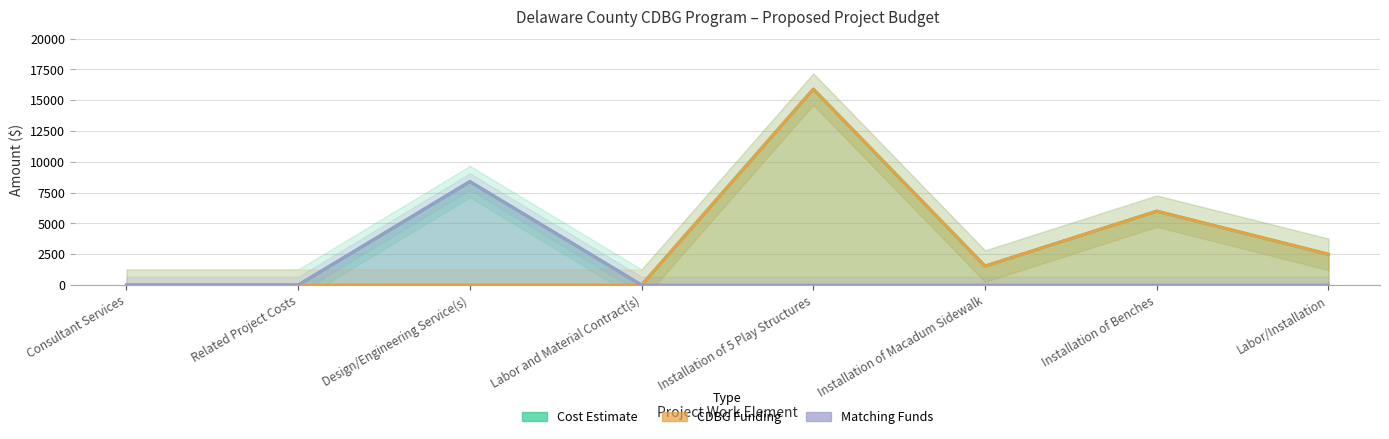

What is the total value across all series at Installation of 5 Play Structures?

31800.0